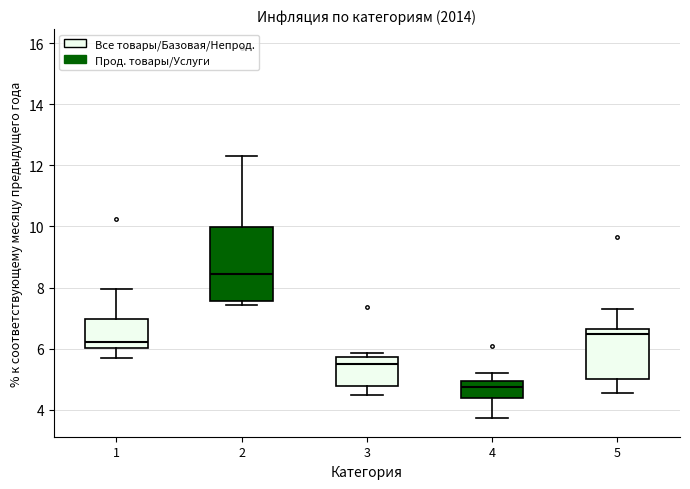

Which box's median line is the lowest?

4